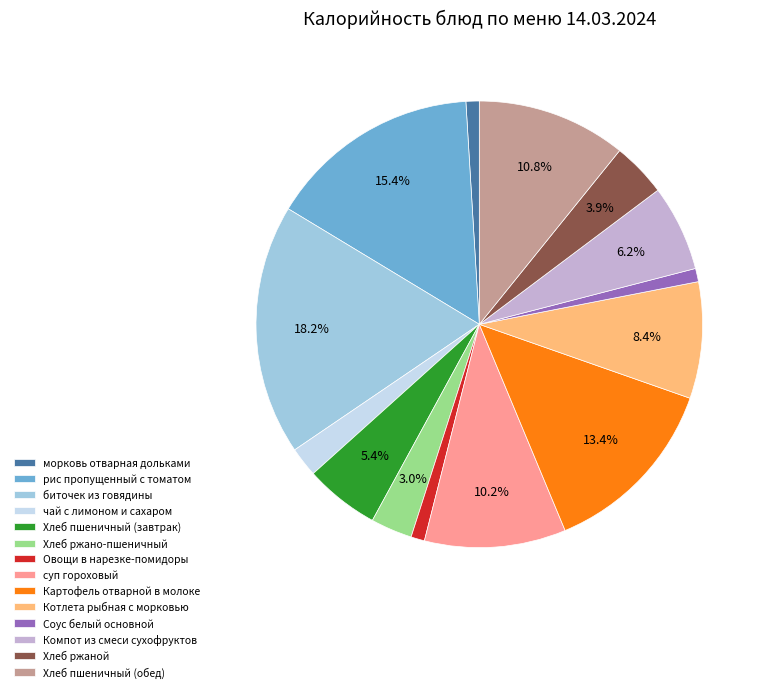

What is the ratio of the value at Компот из смеси сухофруктов to the value at Котлета рыбная с морковью?

0.7